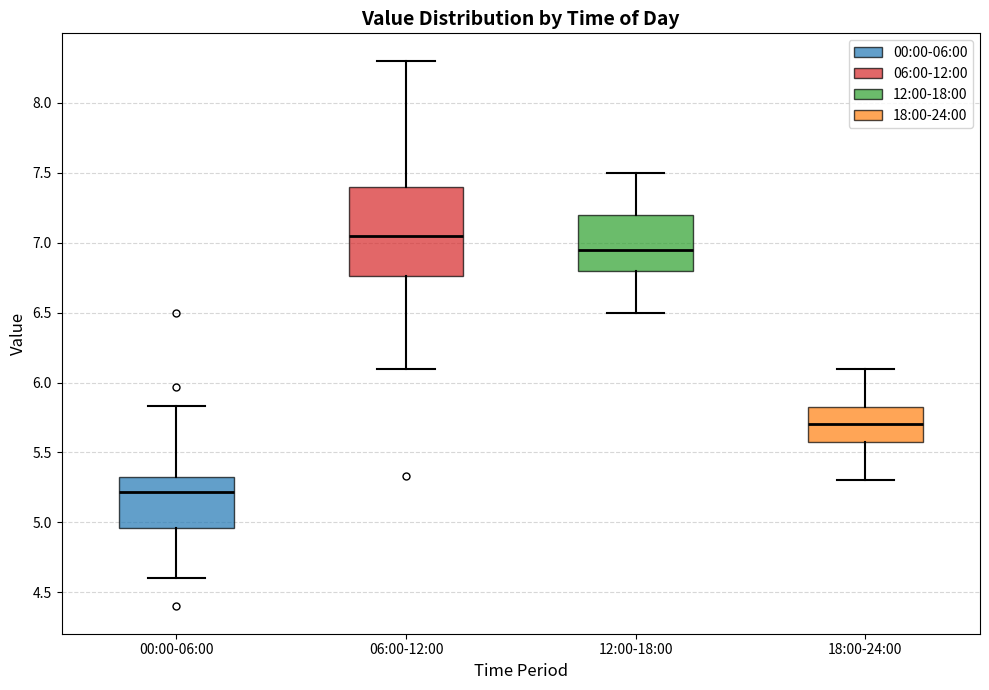

Reading left to right, read every box against the y-axis: the position of its median line, the range the box covers, and the ends of its whiskers. The values are not printed on the chart, so give them approximately, as read against the axis.

00:00-06:00: median 5.20, box 4.95 to 5.35, whiskers 4.60 to 5.85
06:00-12:00: median 7.05, box 6.75 to 7.40, whiskers 6.10 to 8.30
12:00-18:00: median 6.95, box 6.80 to 7.20, whiskers 6.50 to 7.50
18:00-24:00: median 5.70, box 5.60 to 5.85, whiskers 5.30 to 6.10